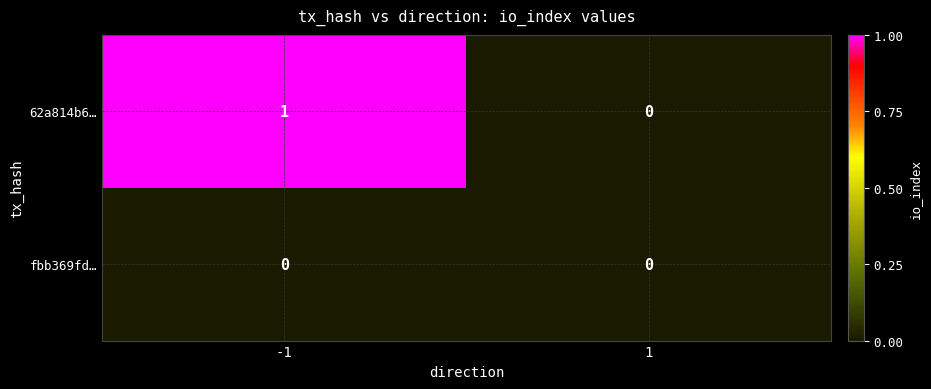

Between -1 and 1, which series saw the biggest shift?

62a814b6…